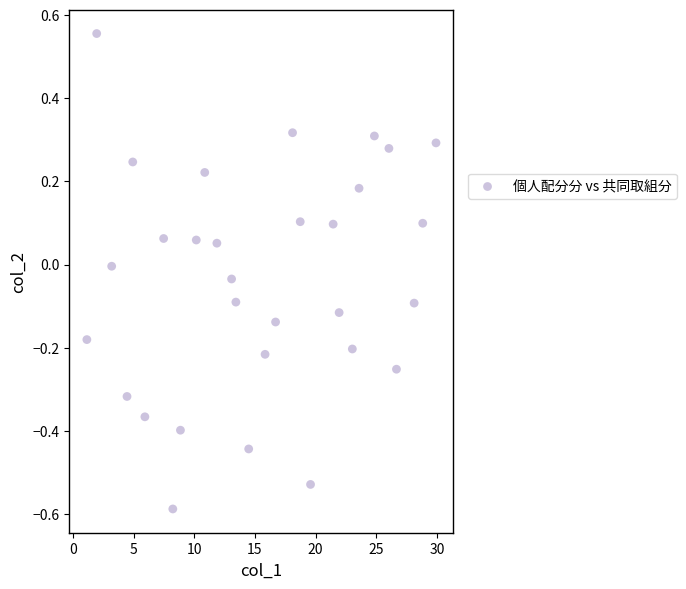

What is the range of X values (max minus min)?

28.8